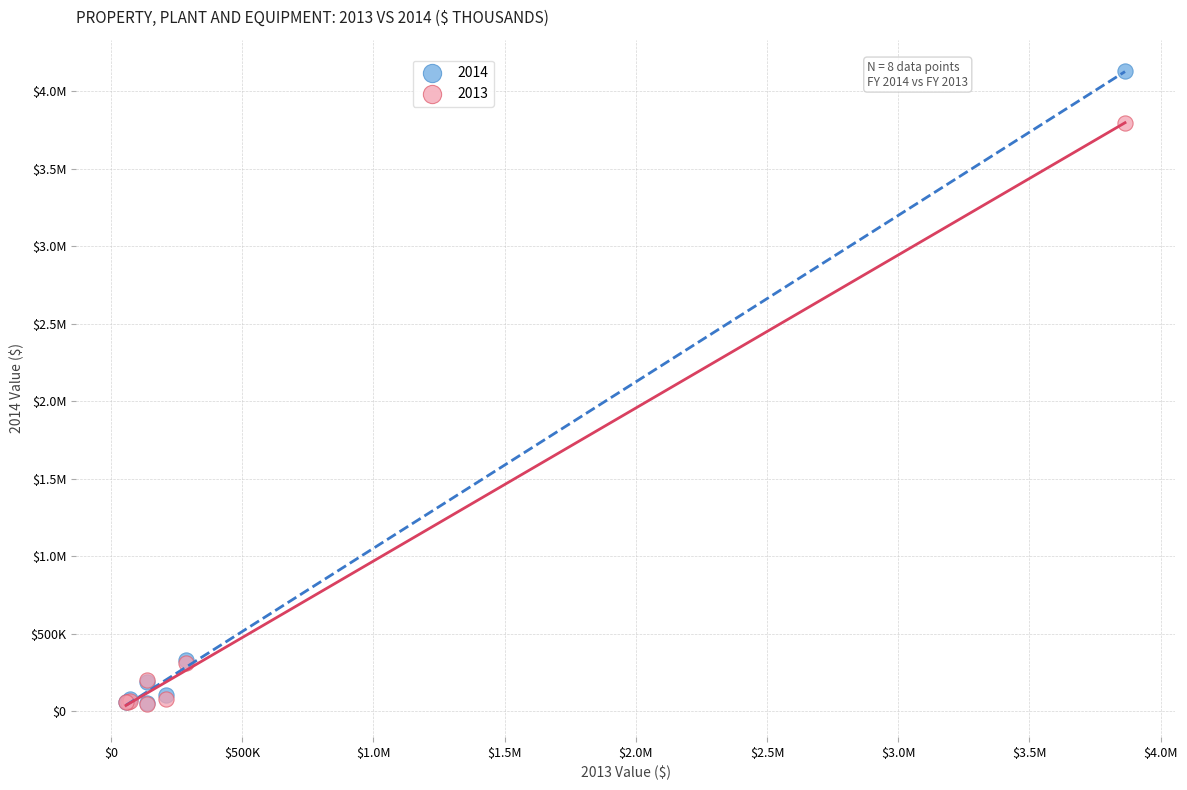

What are all the series names shown in the legend?

2014, 2013